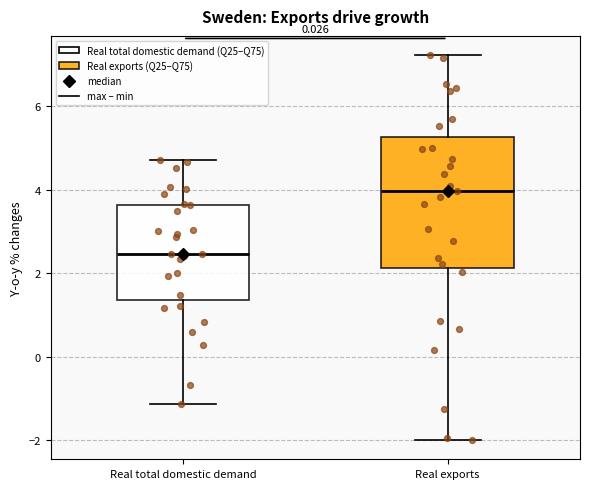

Reading left to right, transcribe this box plot: for each box, give where its median line is, the range the box spans, and where its two whiskers end, as read against the y-axis. The values are not printed on the chart, so give them approximately, as read against the axis.

Real total domestic demand: median 2.4, box 1.4 to 3.6, whiskers -1.2 to 4.8
Real exports: median 4.0, box 2.2 to 5.2, whiskers -2.0 to 7.2